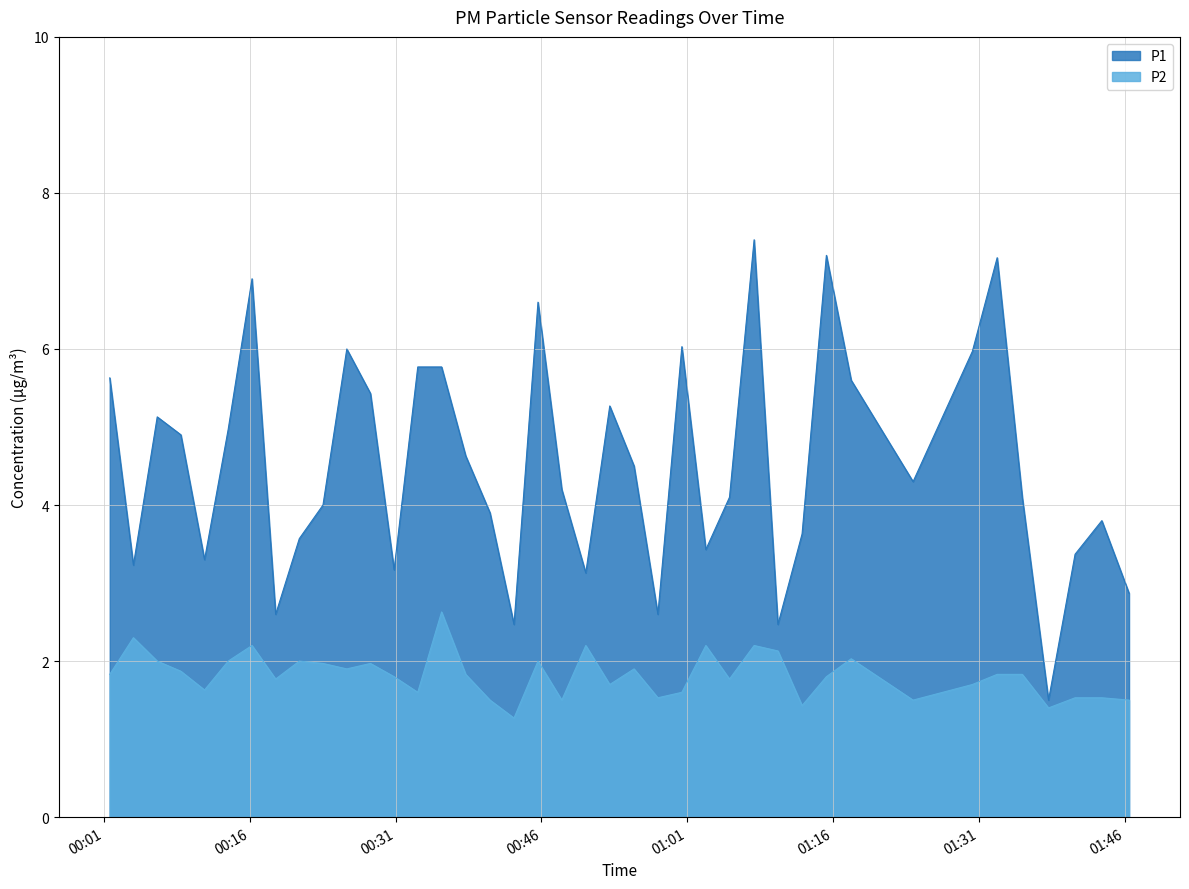

What are all the series names shown in the legend?

P1, P2